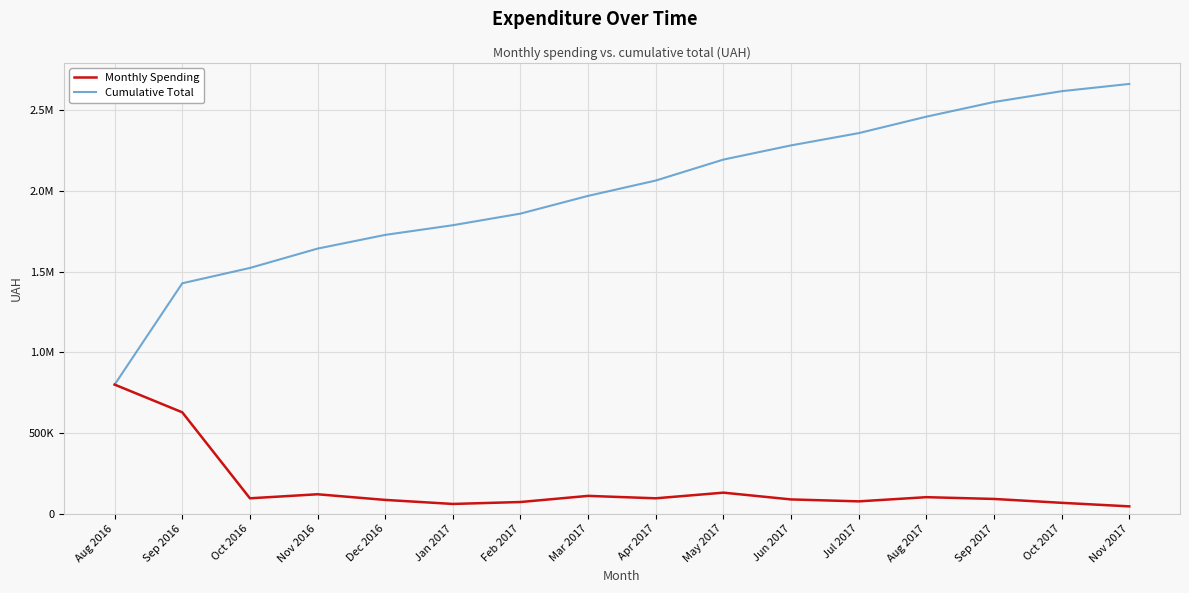

Reading left to right, list all the values displayed in this chart.

Monthly Spending: 800045.7	628206.4	95000.0	120000.0	85000.0	60000.0	72000.0	110000.0	95000.0	130000.0	88000.0	76000.0	102000.0	91000.0	67000.0	45000.0
Cumulative Total: 800045.7	1428252.1	1523252.1	1643252.1	1728252.1	1788252.1	1860252.1	1970252.1	2065252.1	2195252.1	2283252.1	2359252.1	2461252.1	2552252.1	2619252.1	2664252.1